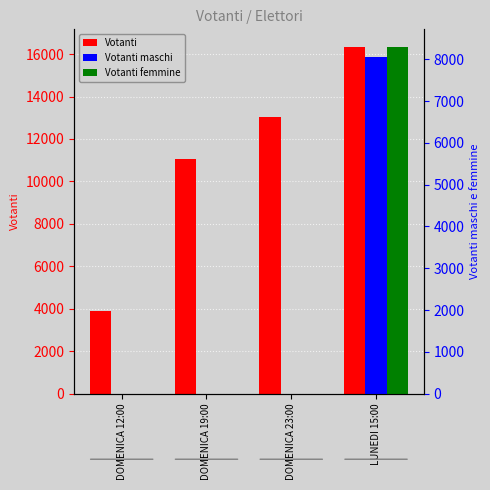

What is the label of the 4th bar from the left?

LUNEDI 15:00